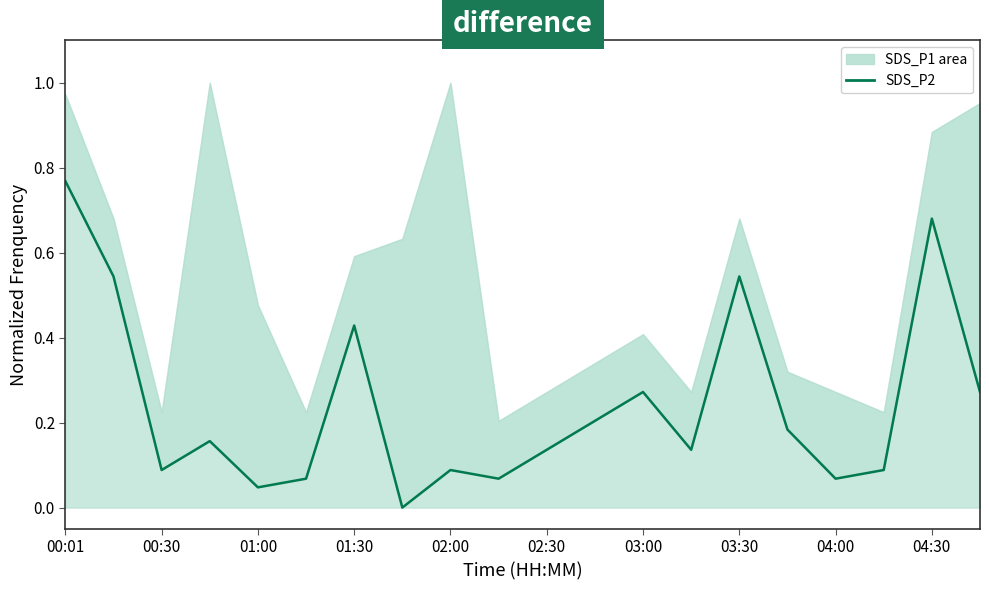

What is the difference between the maximum and second lowest values?

0.7